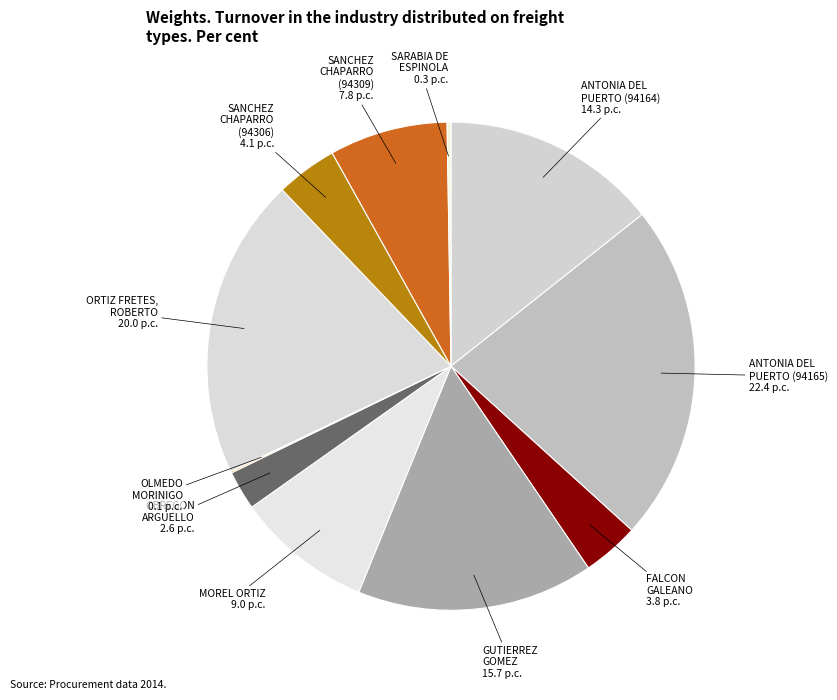

Does any single category account for the majority?

No